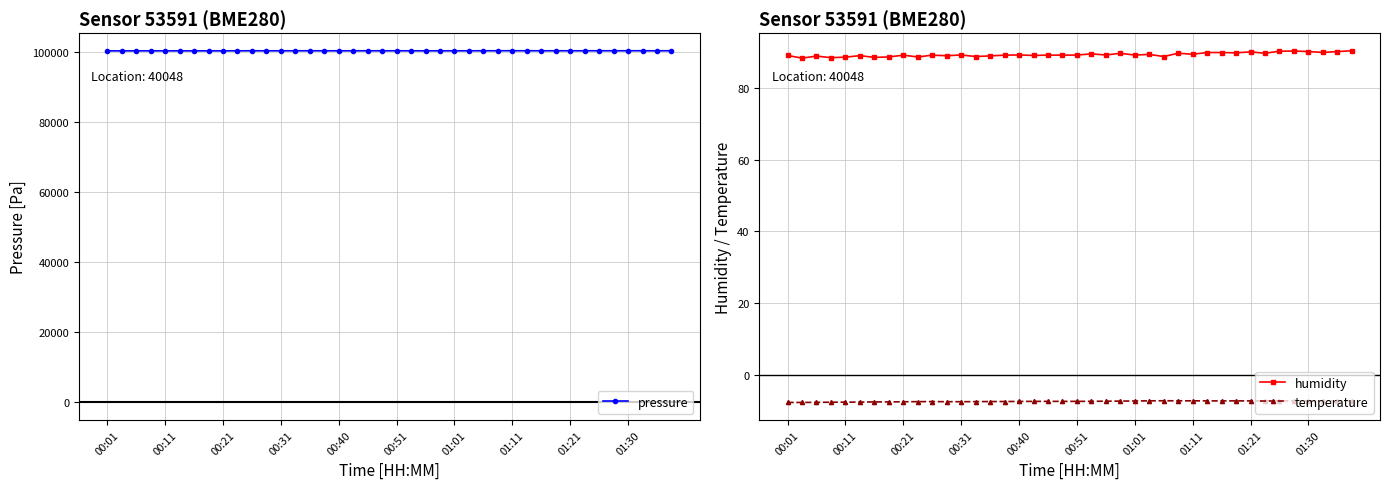

True or false: humidity and pressure intersect in this chart.

False